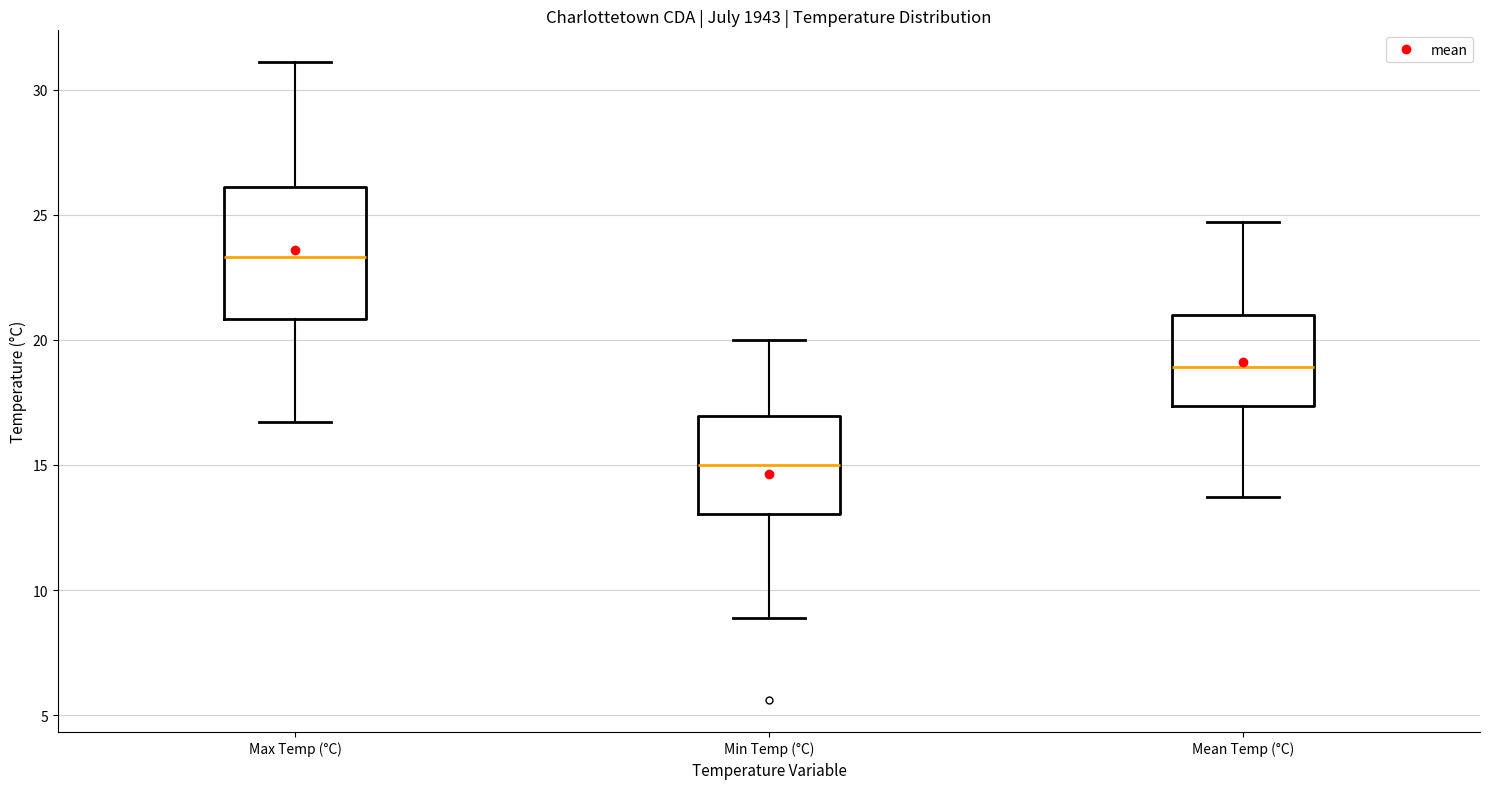

Where does the median line of the box for Mean Temp (°C) sit on the y-axis? The values are not printed on the chart, so give them approximately, as read against the axis.

19.0